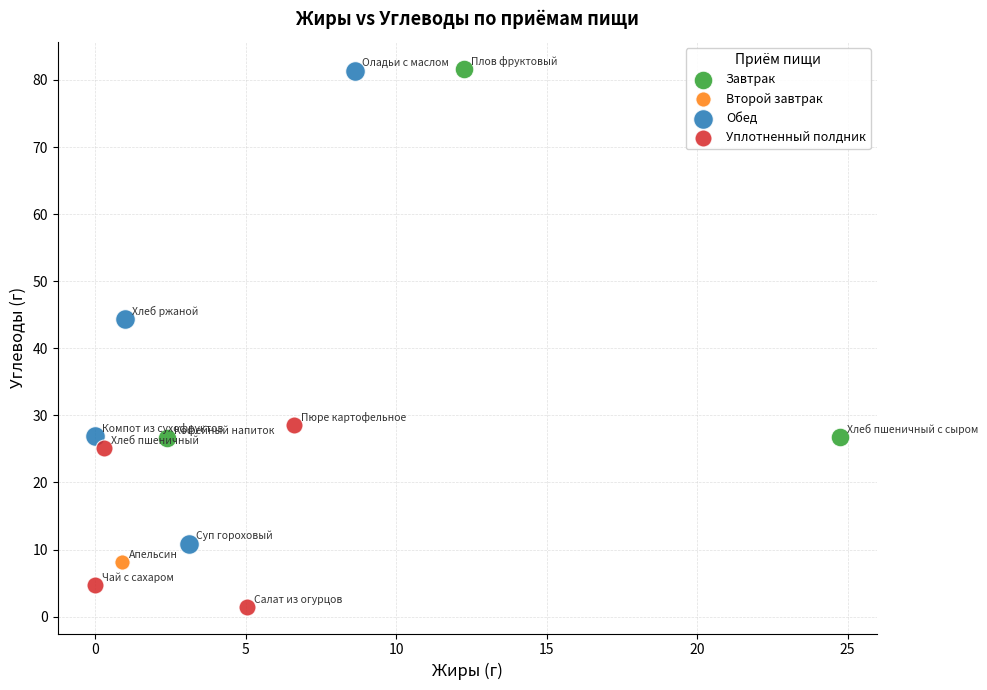

What are all the series names shown in the legend?

Завтрак, Второй завтрак, Обед, Уплотненный полдник